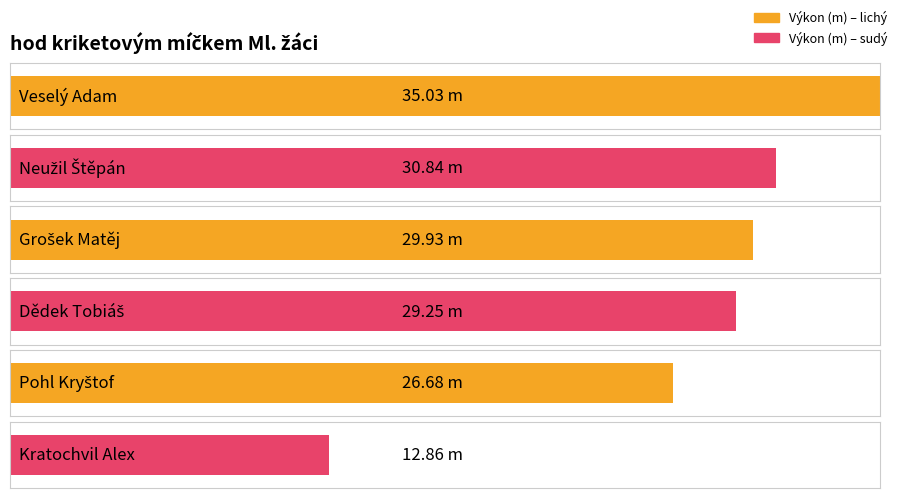

At which category does the chart reach its minimum across all series?

Kratochvil Alex